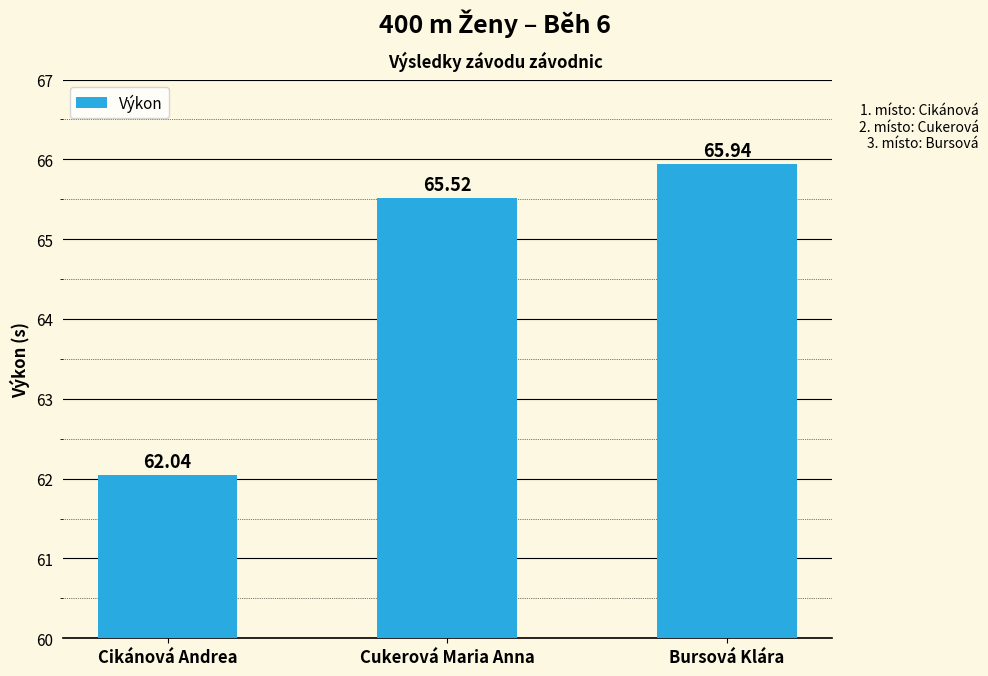

List the labels in order of value, smallest first.

Cikánová Andrea, Cukerová Maria Anna, Bursová Klára